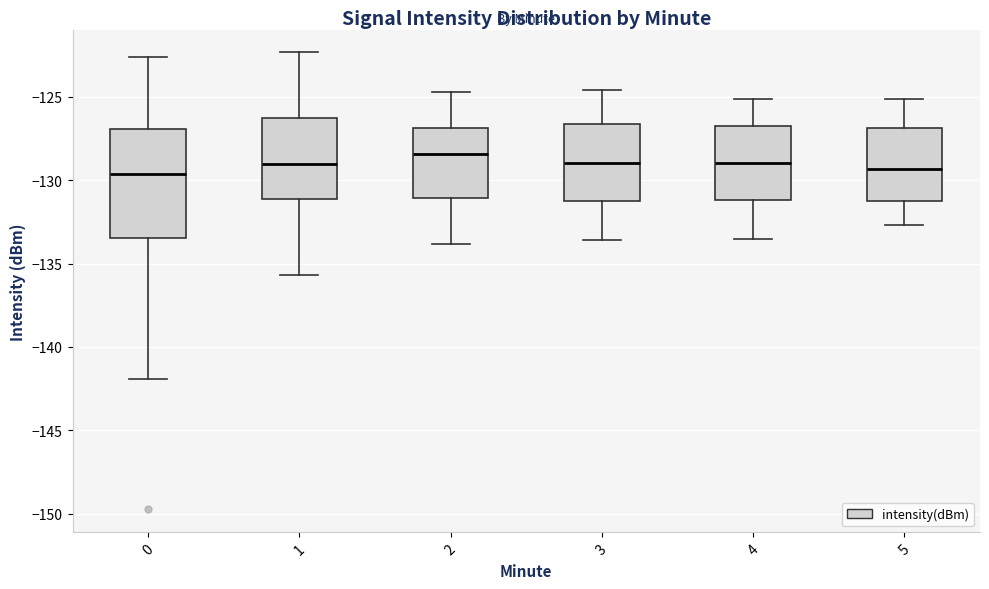

Comparing the boxes themselves (not the whiskers), which one is the tallest?

0